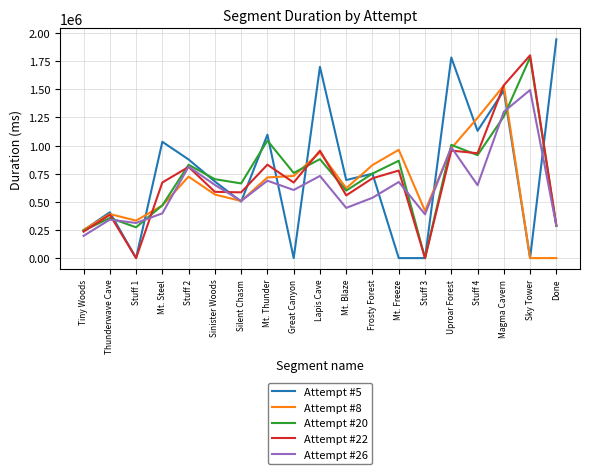

Between Tiny Woods and Sky Tower, which series saw the biggest shift?

Attempt #22